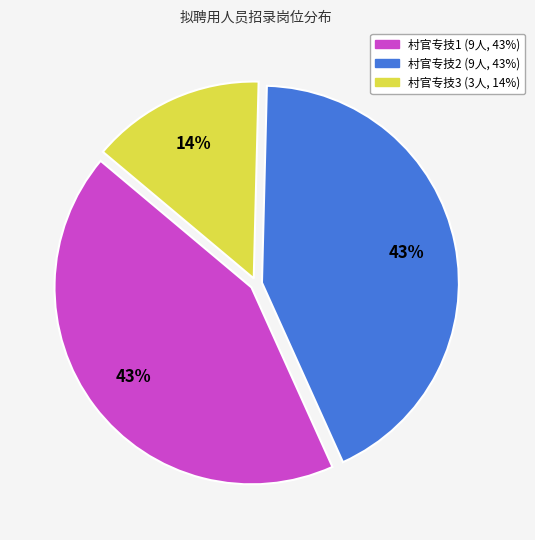

Combined, do 村官专技1 and 村官专技2 account for over 50%?

Yes